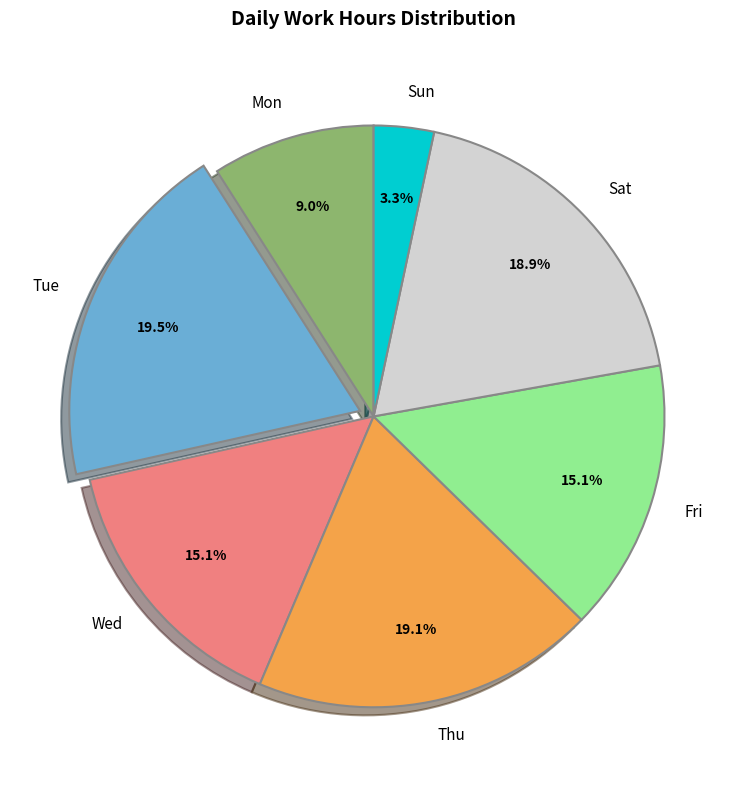

Between Sat and Fri, which is larger?

Sat